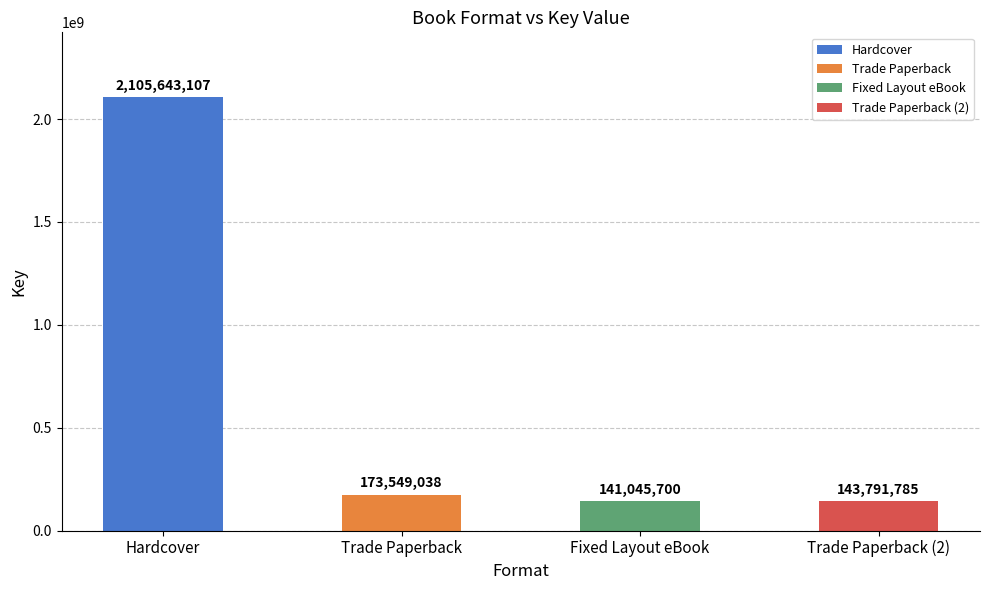

What is the value of the 1st bar from the left?

2105643107